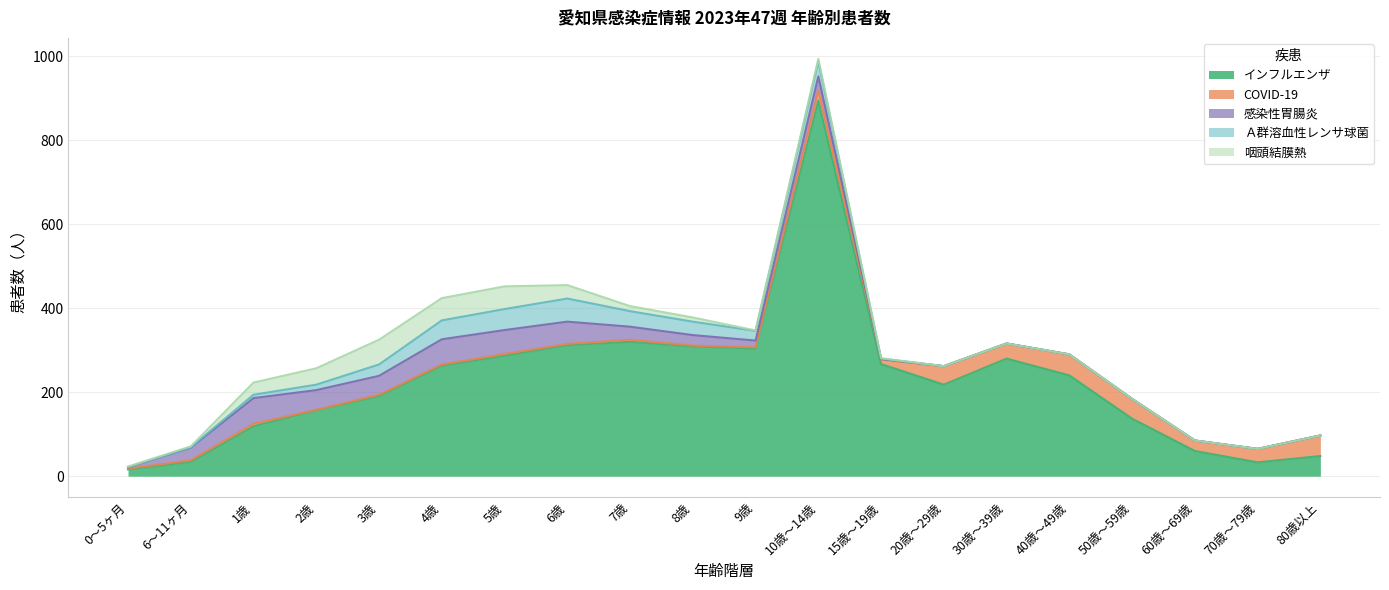

True or false: 感染性胃腸炎 and インフルエンザ cross at least once.

False